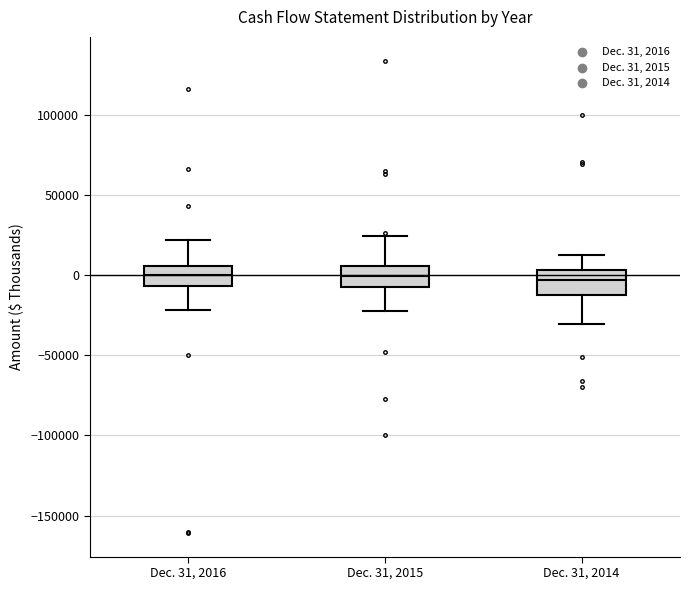

Where does the median line of the box for Dec. 31, 2014 sit on the y-axis? The values are not printed on the chart, so give them approximately, as read against the axis.

-5000